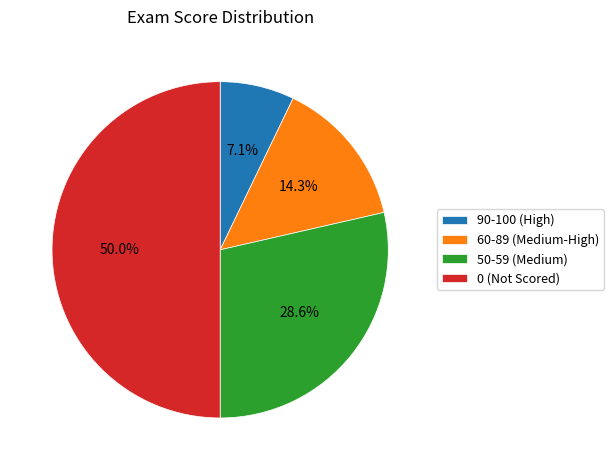

Which has a higher value, 50-59 (Medium) or 60-89 (Medium-High)?

50-59 (Medium)